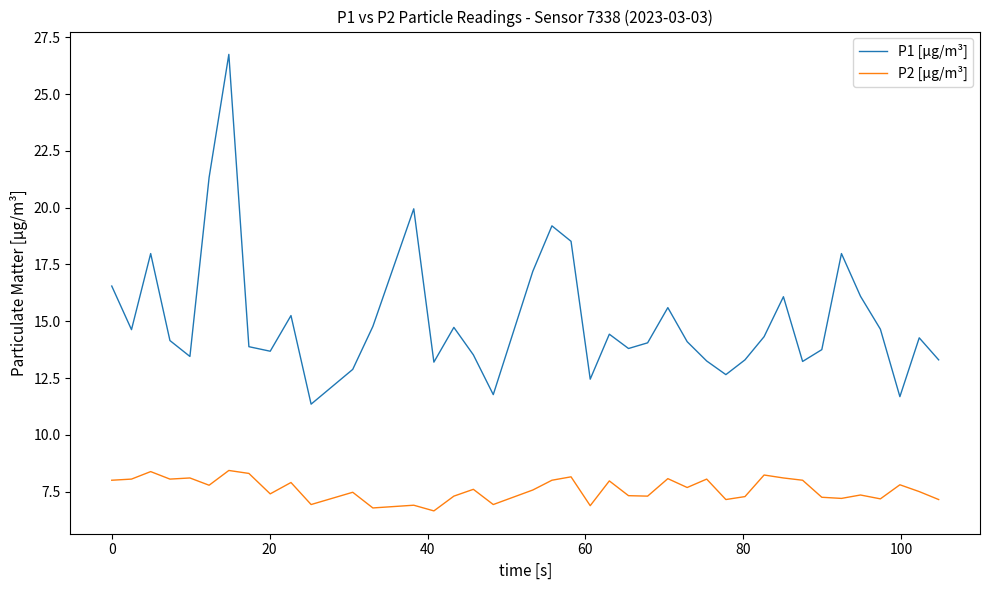

How many lines are shown in the chart?

2